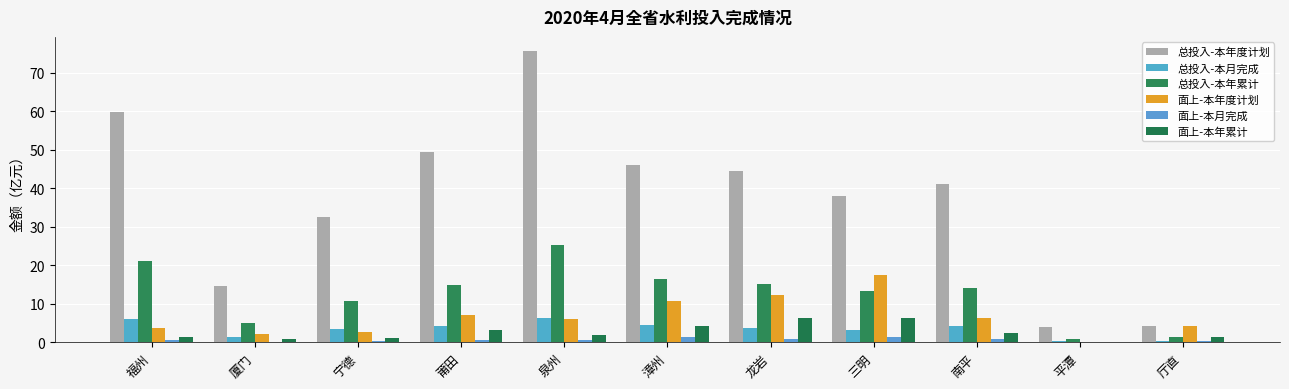

What is the label of the 5th bar from the right?

龙岩